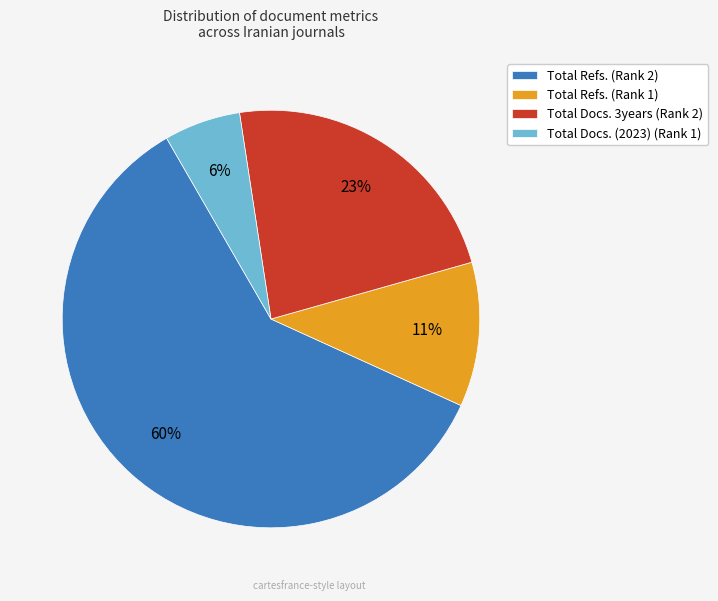

To the nearest percent, what is the combined percentage of Total Docs. 3years (Rank 2) and Total Refs. (Rank 2)?

83%